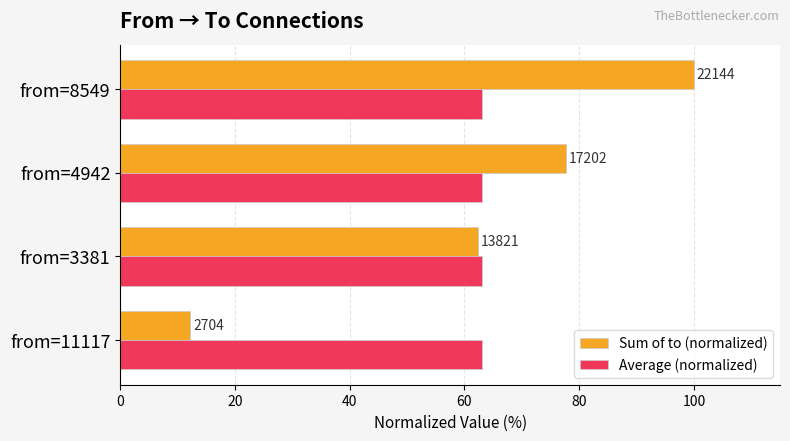

At how many categories does at least one series exceed 96?

1